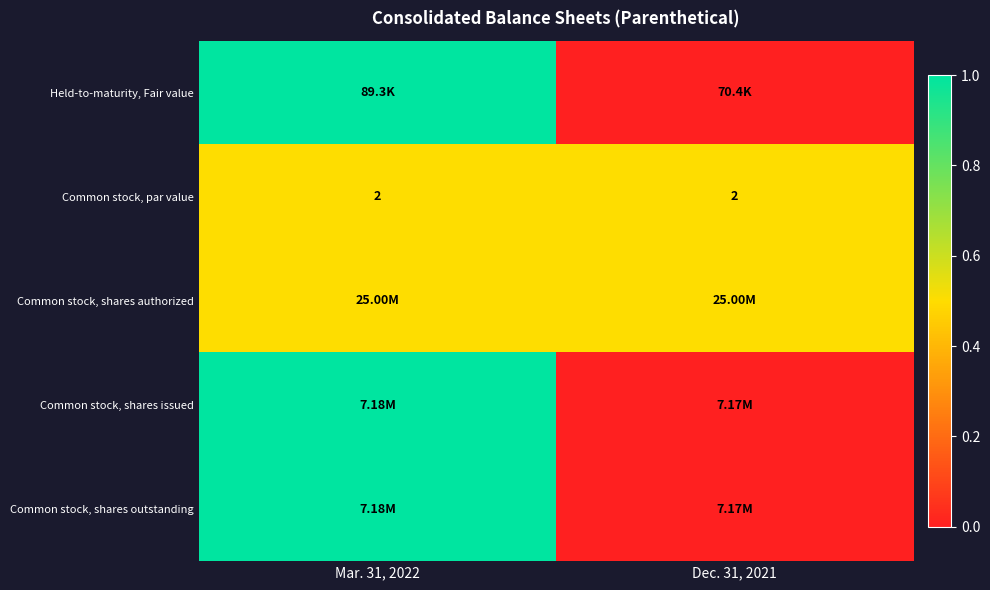

What is the sum of the Common stock, par value values at Dec. 31, 2021 and Mar. 31, 2022?

4.0